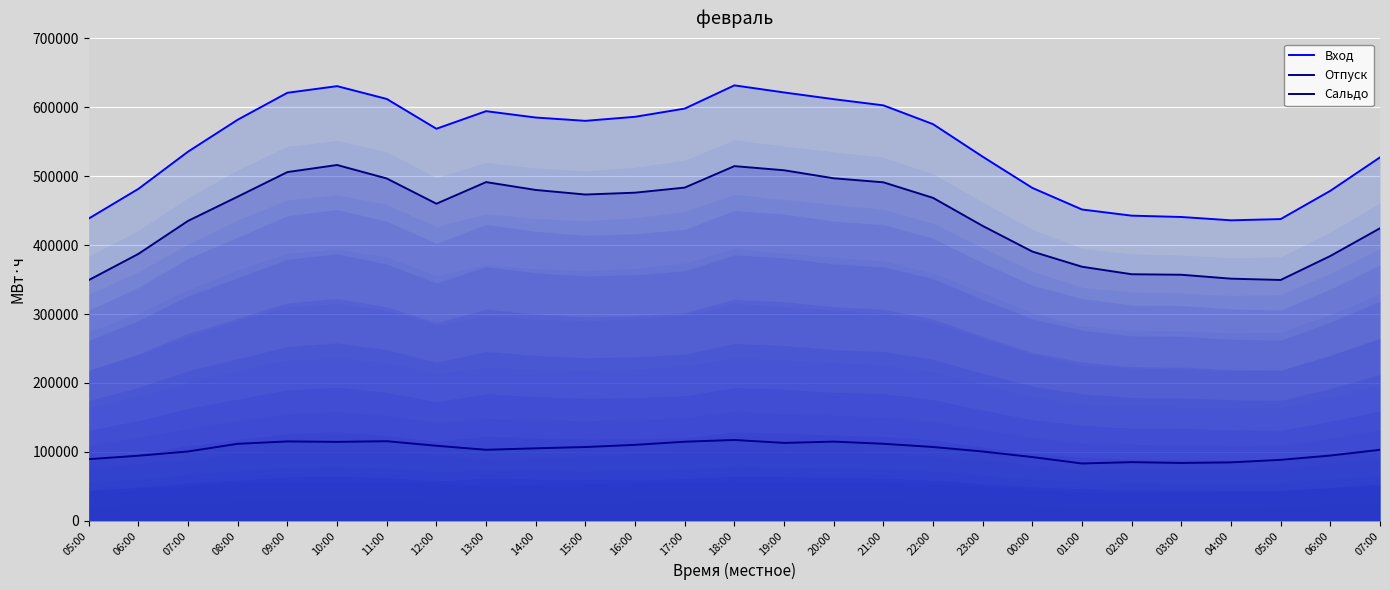

What is the maximum value for Вход?

631813.0